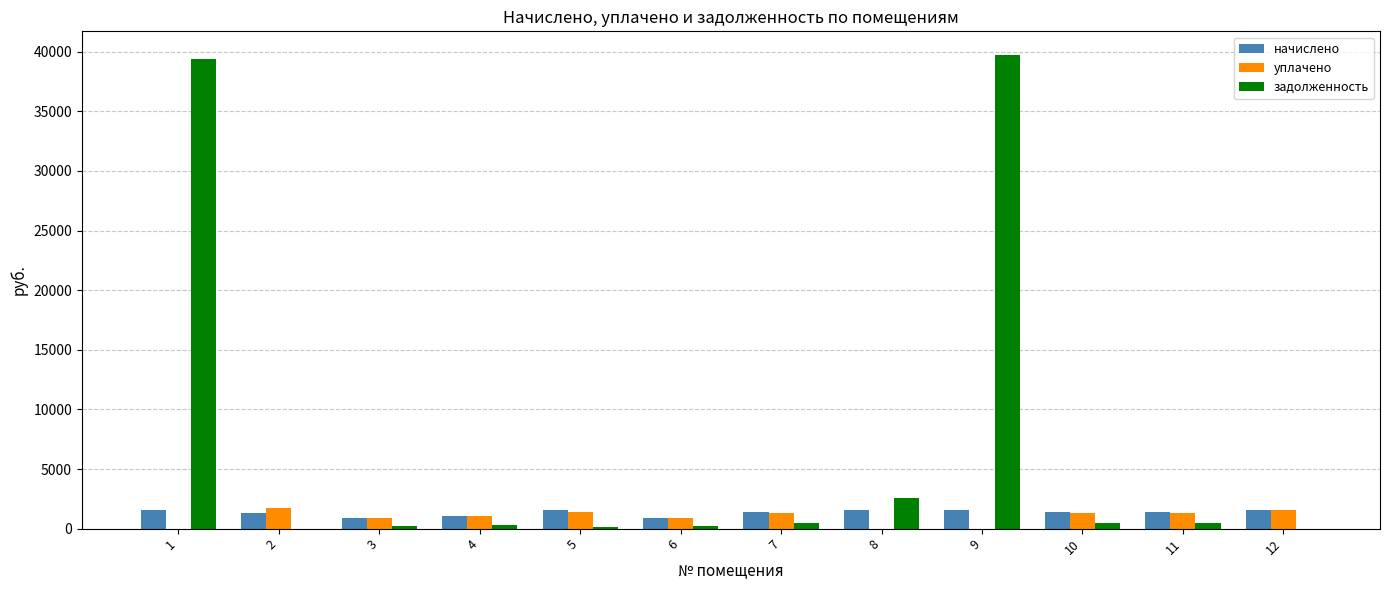

What is the greatest value displayed?

39723.1